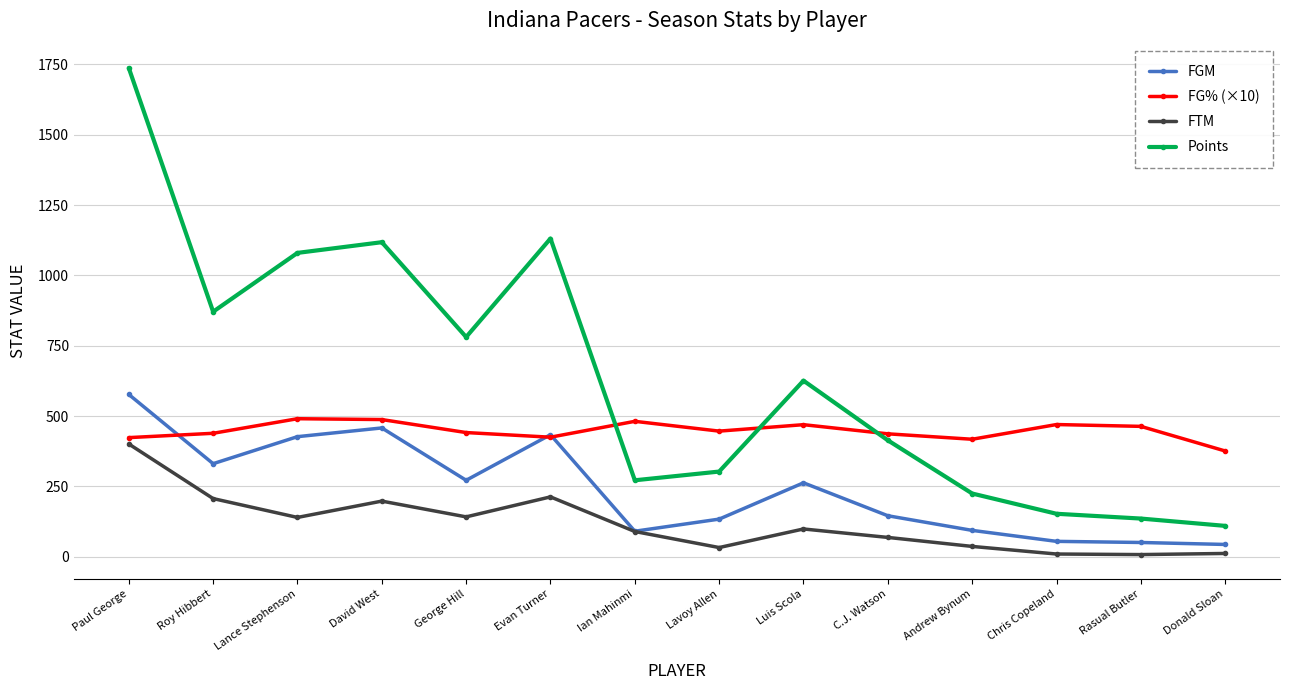

Rank the series by their maximum value, from highest to lowest.

Points, FGM, FG% (×10), FTM